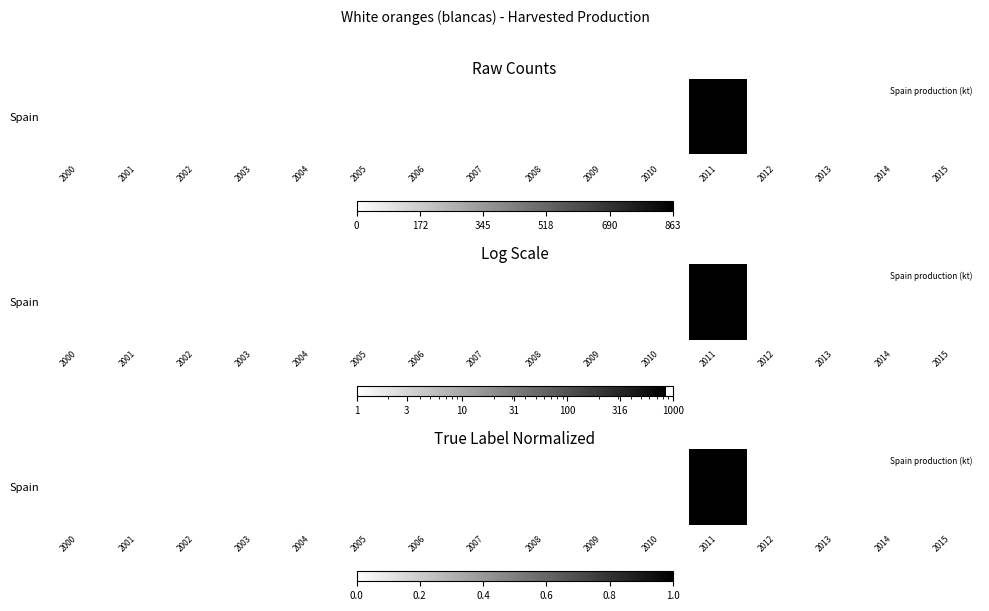

Count the number of categories in the chart.

16